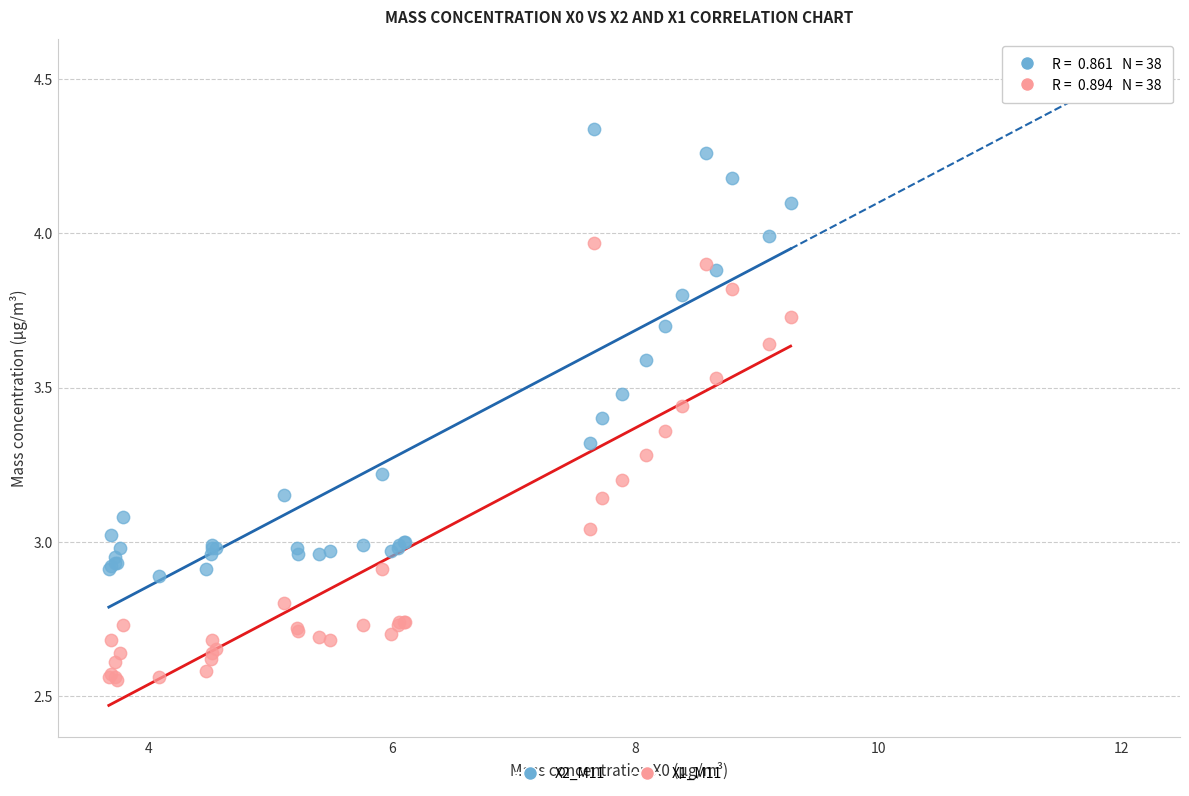

Which series has the widest spread of Y values?

X2_M11